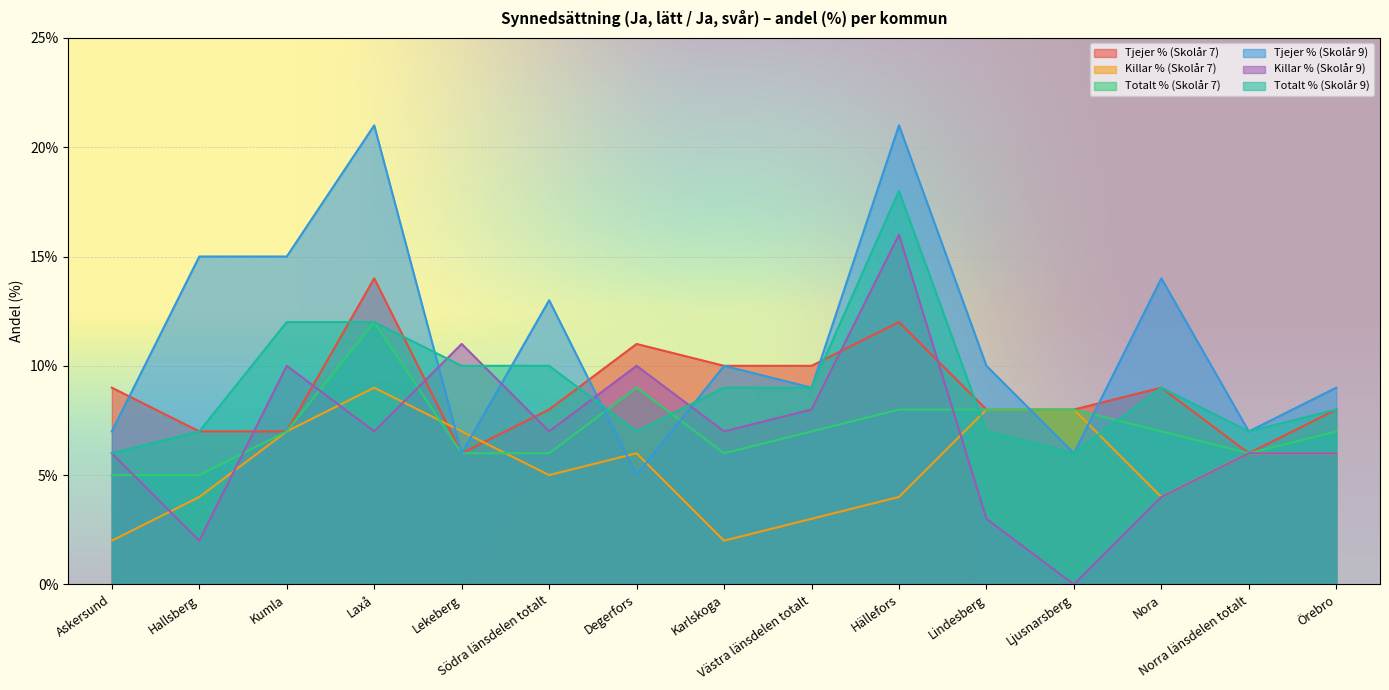

What is the average value of the Killar % (Skolår 7) series?

5